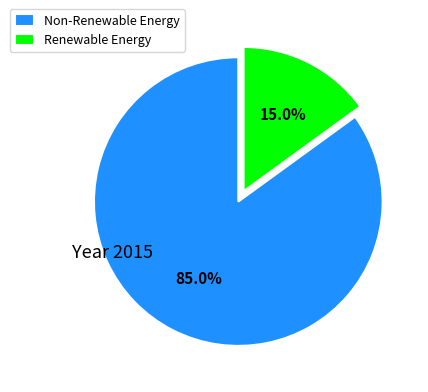

What percentage is NOT represented by Non-Renewable Energy?

15.0%